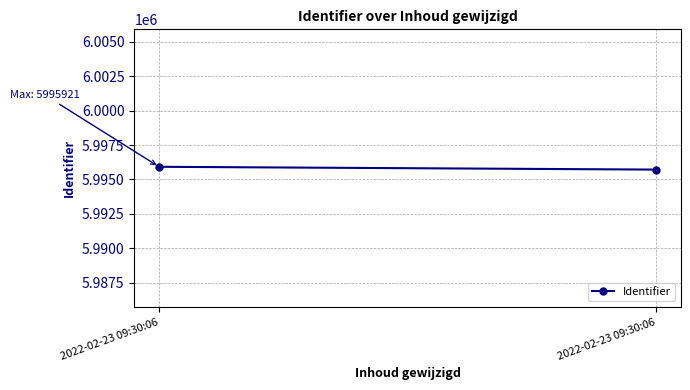

What is the difference between the values at 2022-02-23 09:30:06 and 2022-02-23 09:30:06?

204